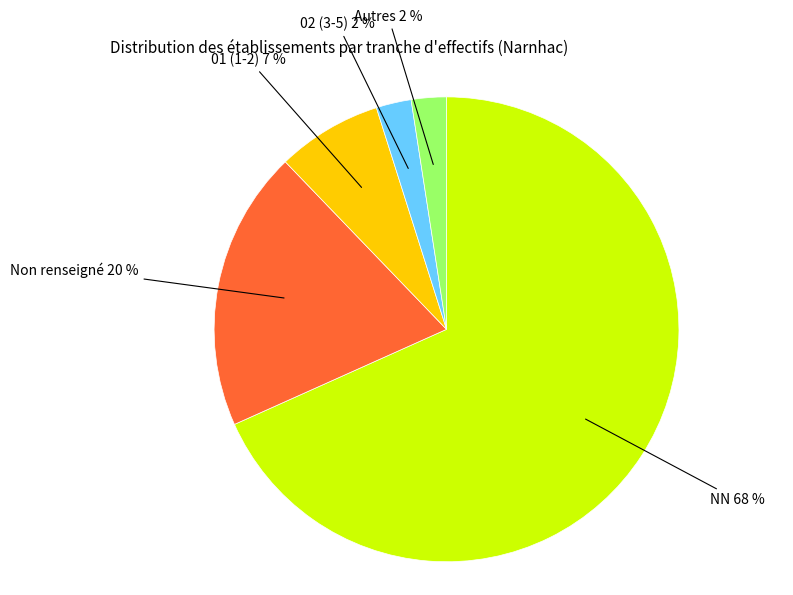

Is there any slice that represents more than half of the pie?

Yes